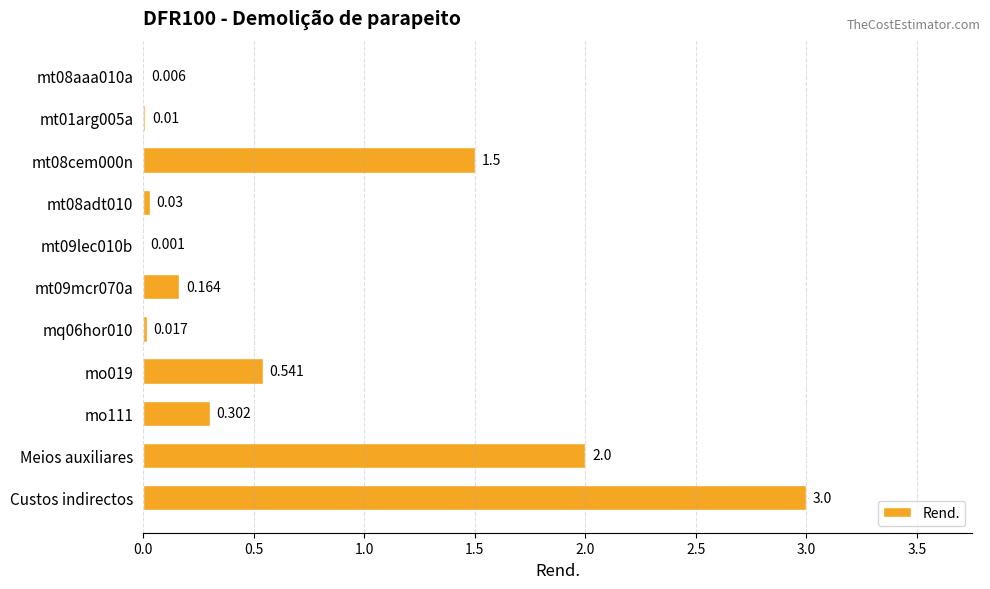

What is the greatest value displayed?

3.0